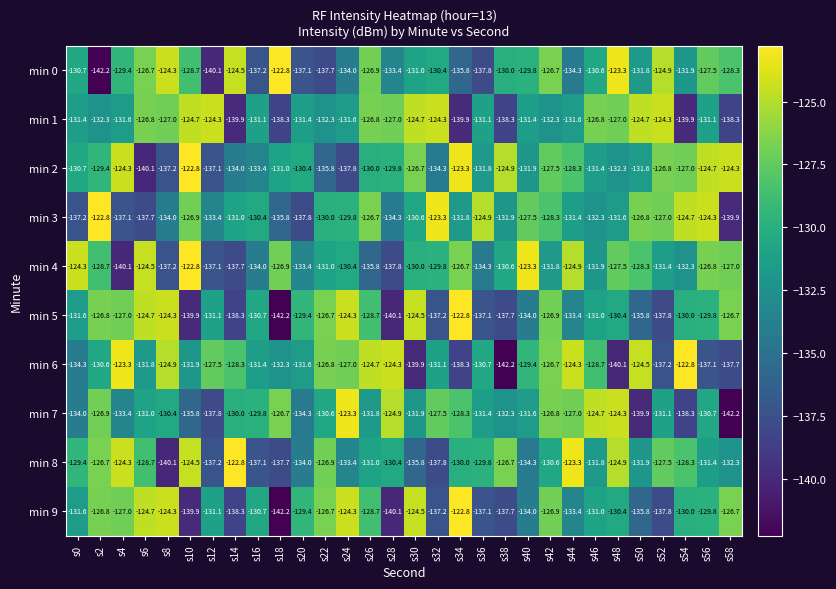

At which label does min 4 first exceed -130?

s0